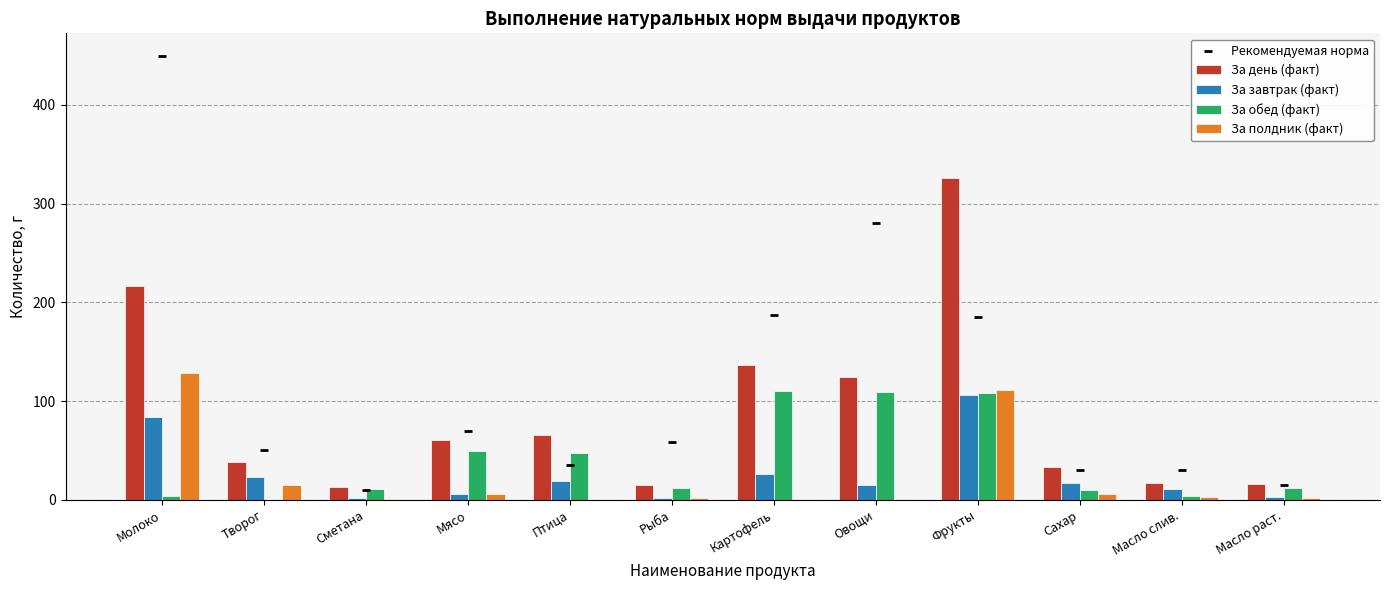

Which series contains the lowest Y value?

За обед (факт)